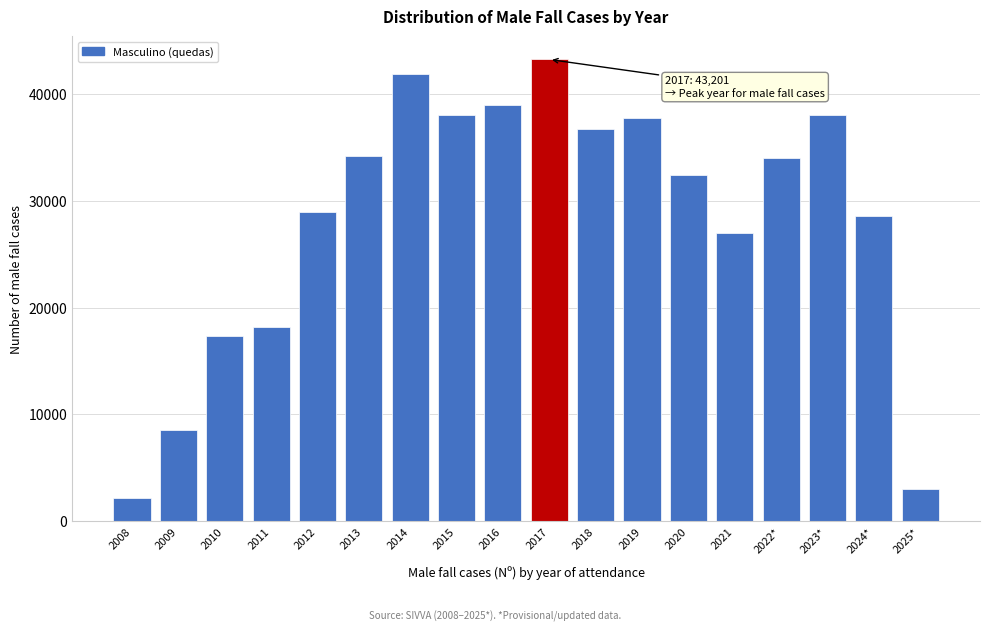

What is the smallest value displayed?

2210